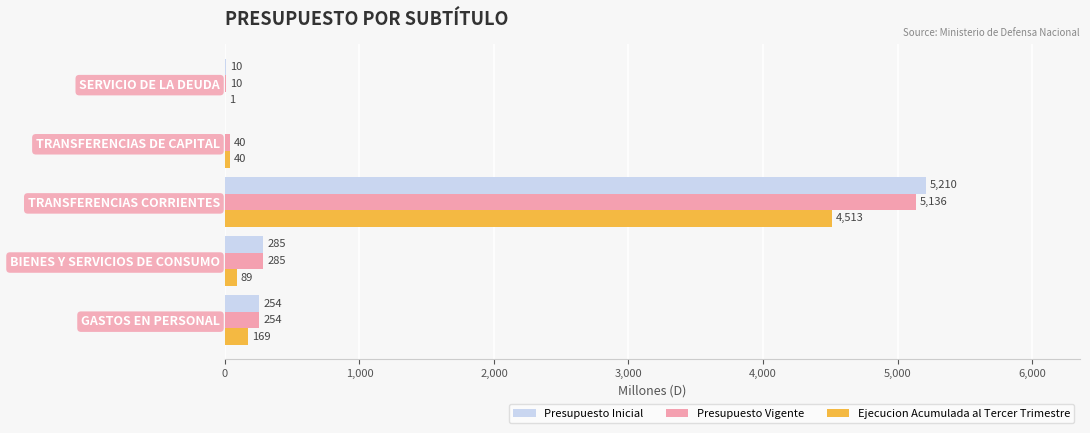

What is the sum of the Ejecucion Acumulada al Tercer Trimestre values at TRANSFERENCIAS DE CAPITAL and GASTOS EN PERSONAL?

209